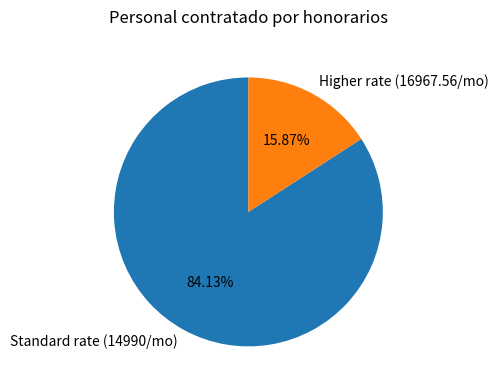

Do Higher rate (16967.56/mo) and Standard rate (14990/mo) together represent more than half of the pie?

Yes